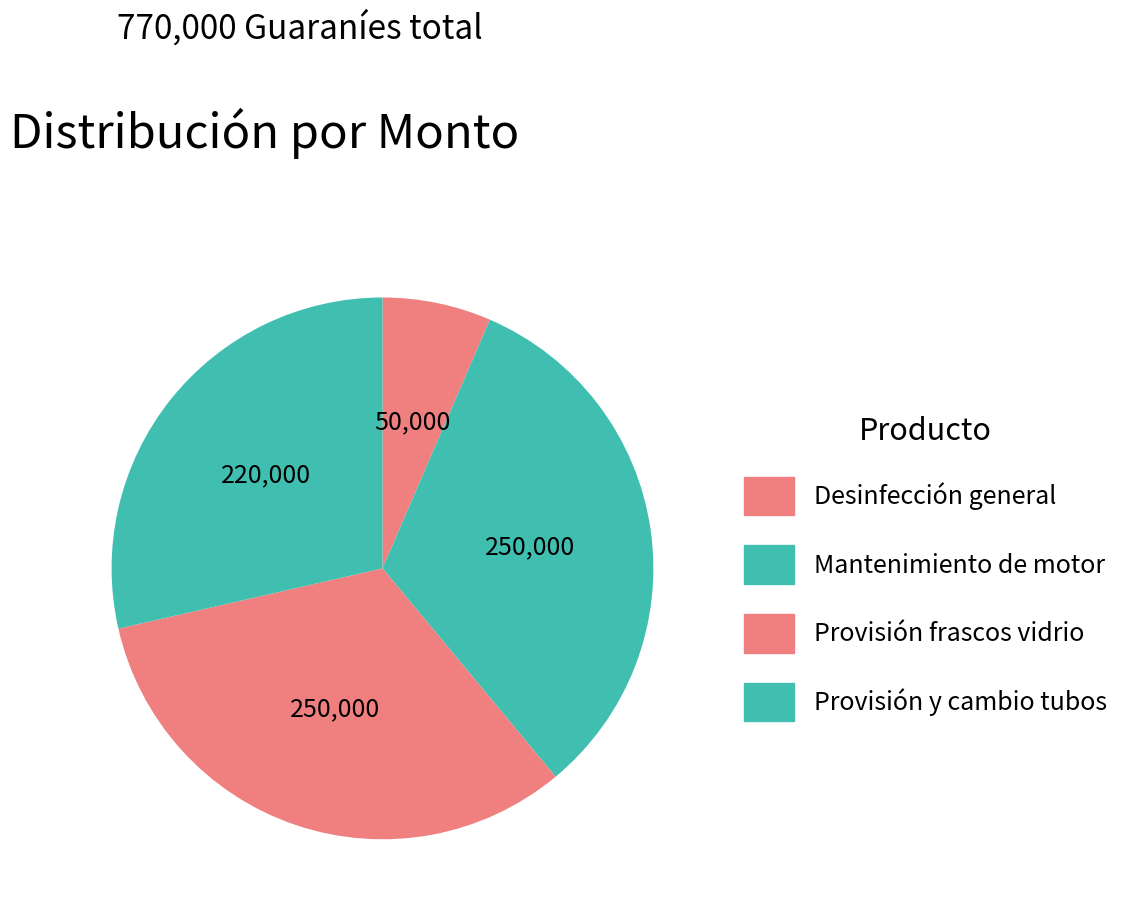

How many slices are in this pie chart?

4